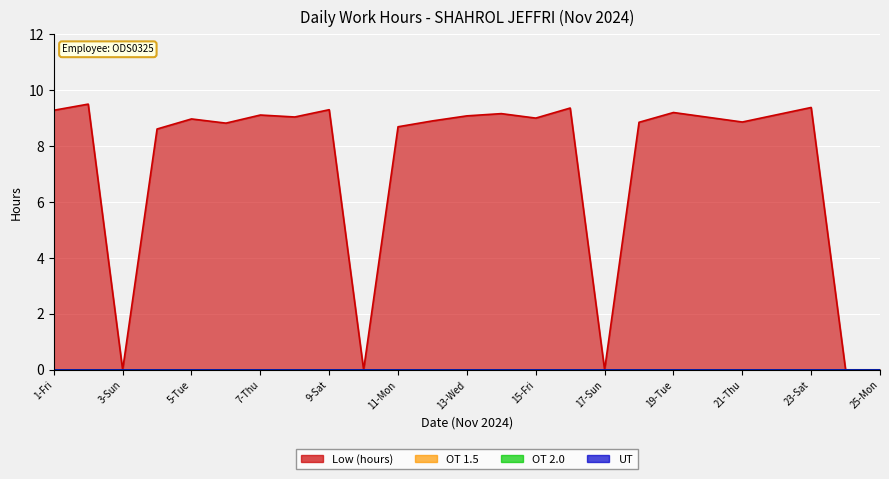

How many lines are shown in the chart?

4